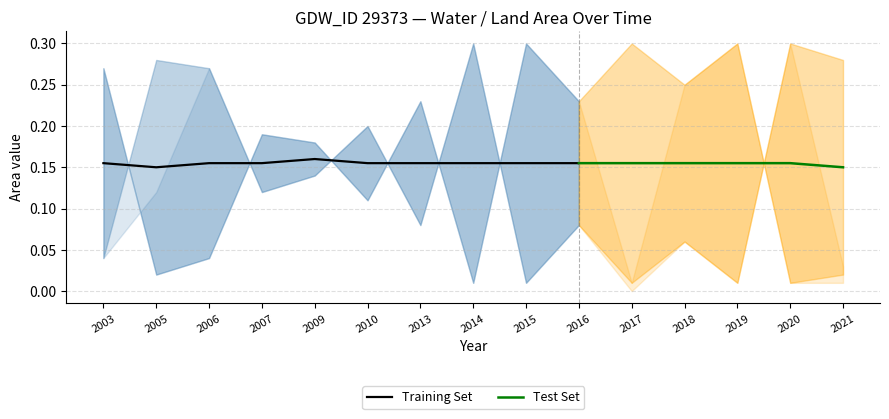

How many interior local peaks does the origWaterArea series have?

6